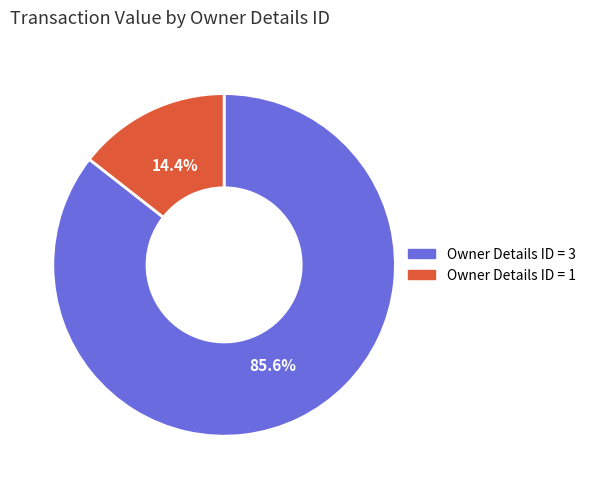

How many segments does this pie chart have?

2